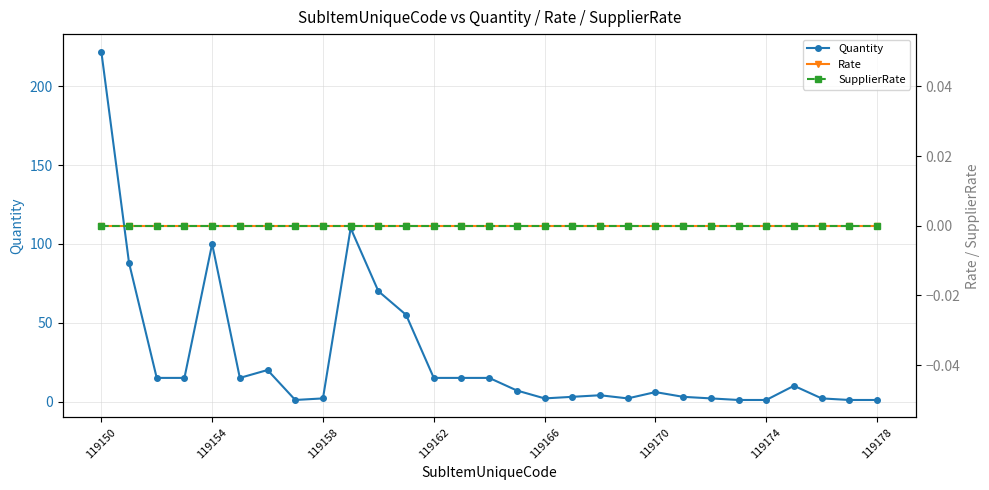

True or false: Quantity has more than 1 points higher than both neighbors.

True